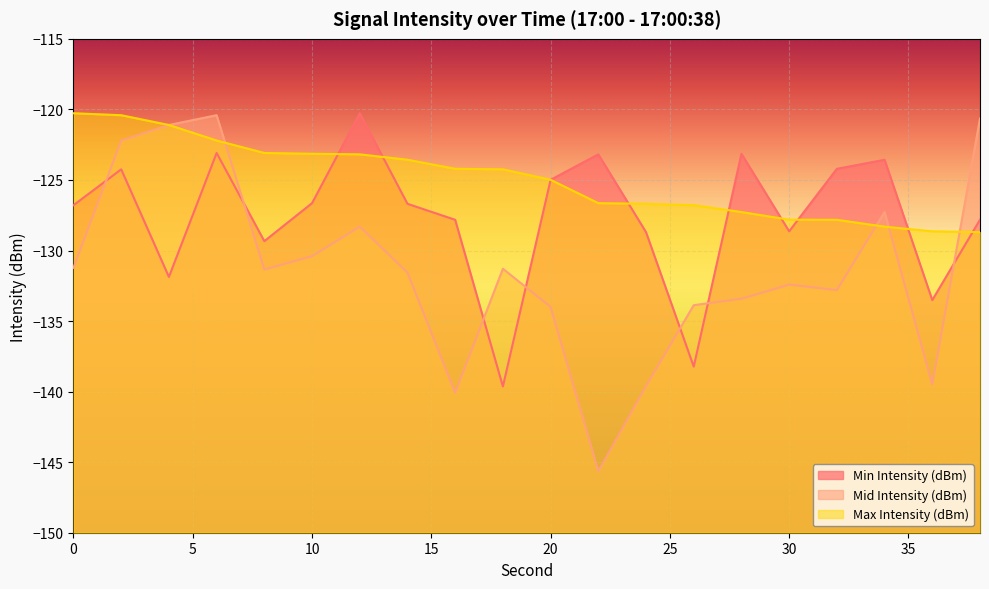

What is the greatest value displayed?

-120.3